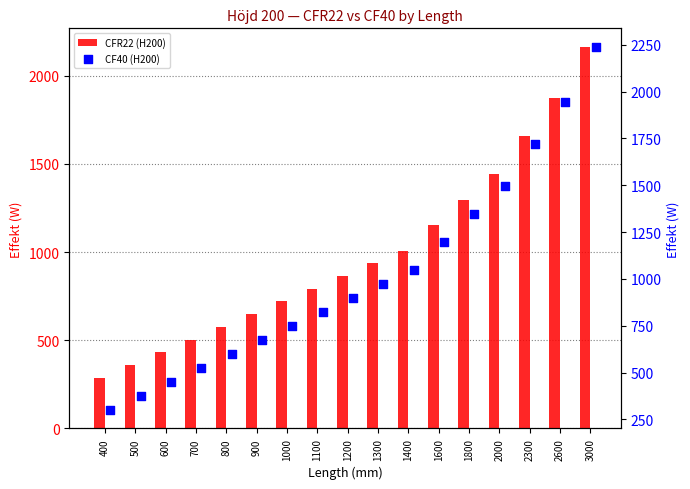

What is the total value across all series at 1200?

1760.4